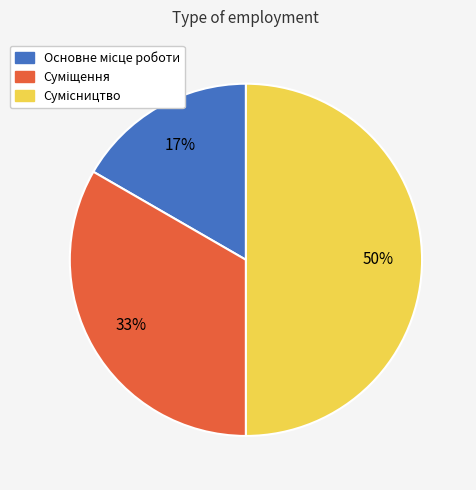

How many slices are in this pie chart?

3